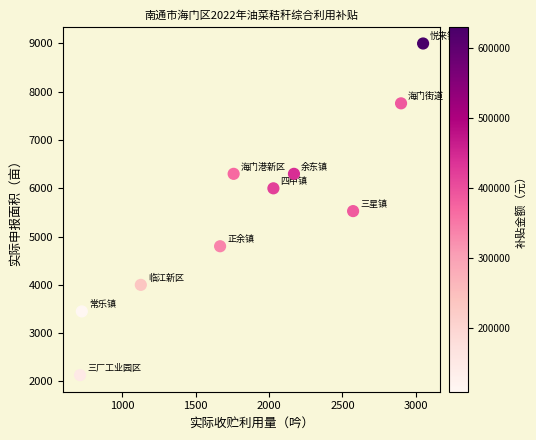

What is the range of Y values (max minus min)?

6870.0